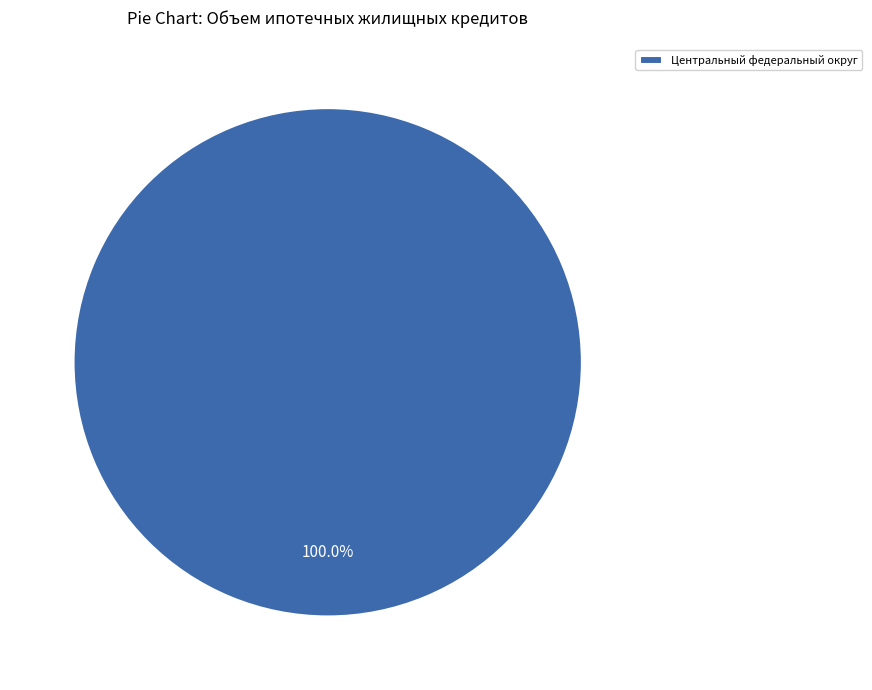

Is there a majority slice in this chart?

Yes